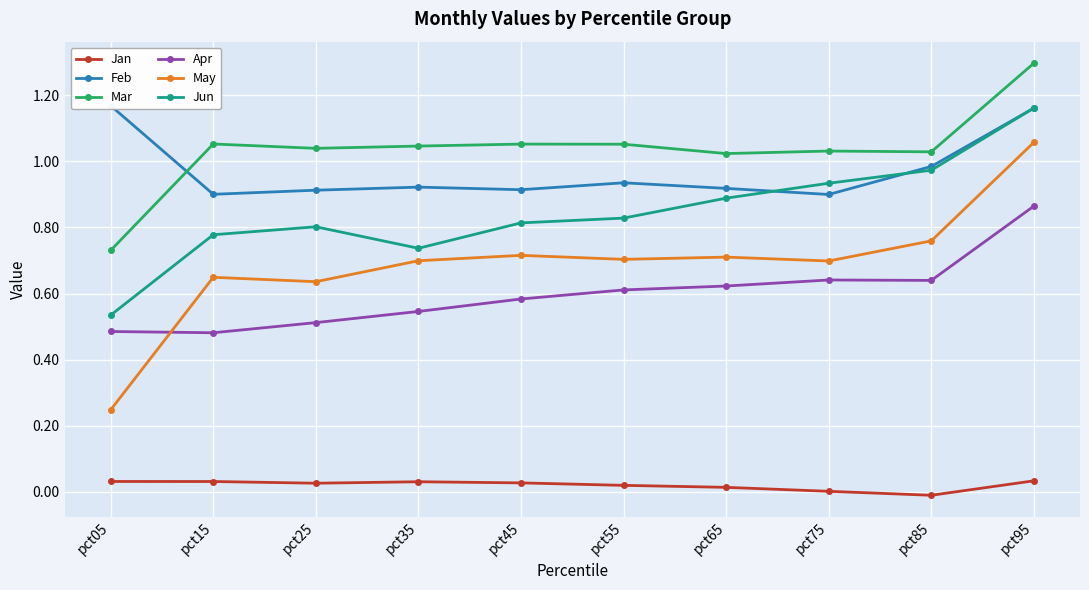

What is the difference between the highest and lowest values at pct95?

1.3